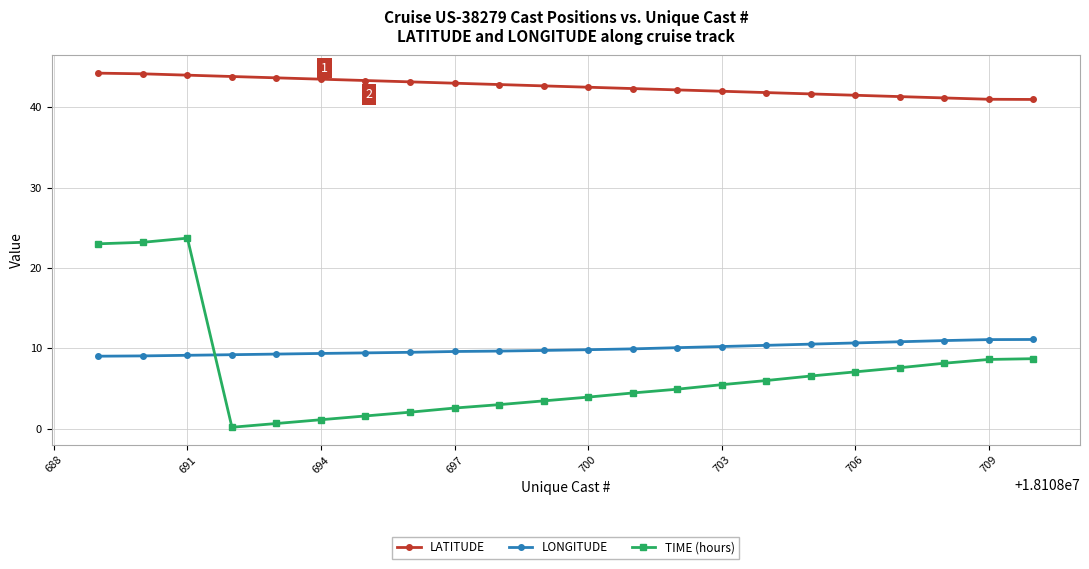

What are all the series names shown in the legend?

LATITUDE, LONGITUDE, TIME (hours)